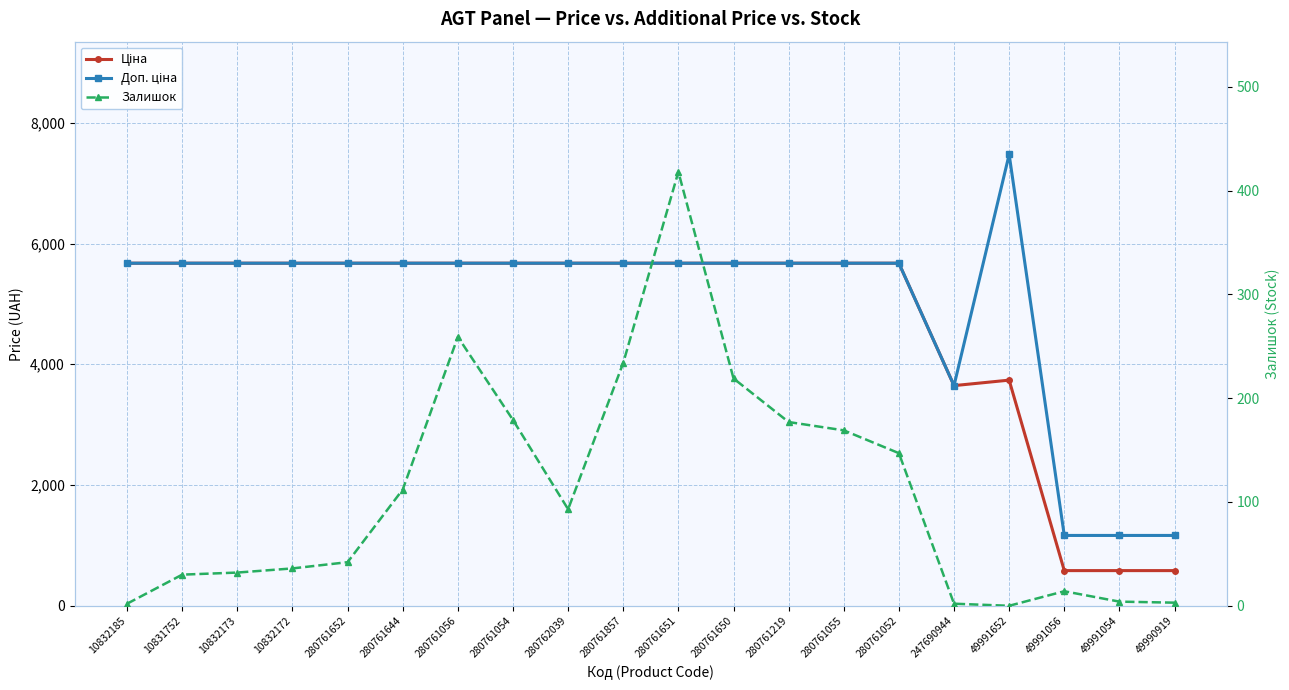

What is the difference between the second highest and minimum values in the Залишок series?

259.0